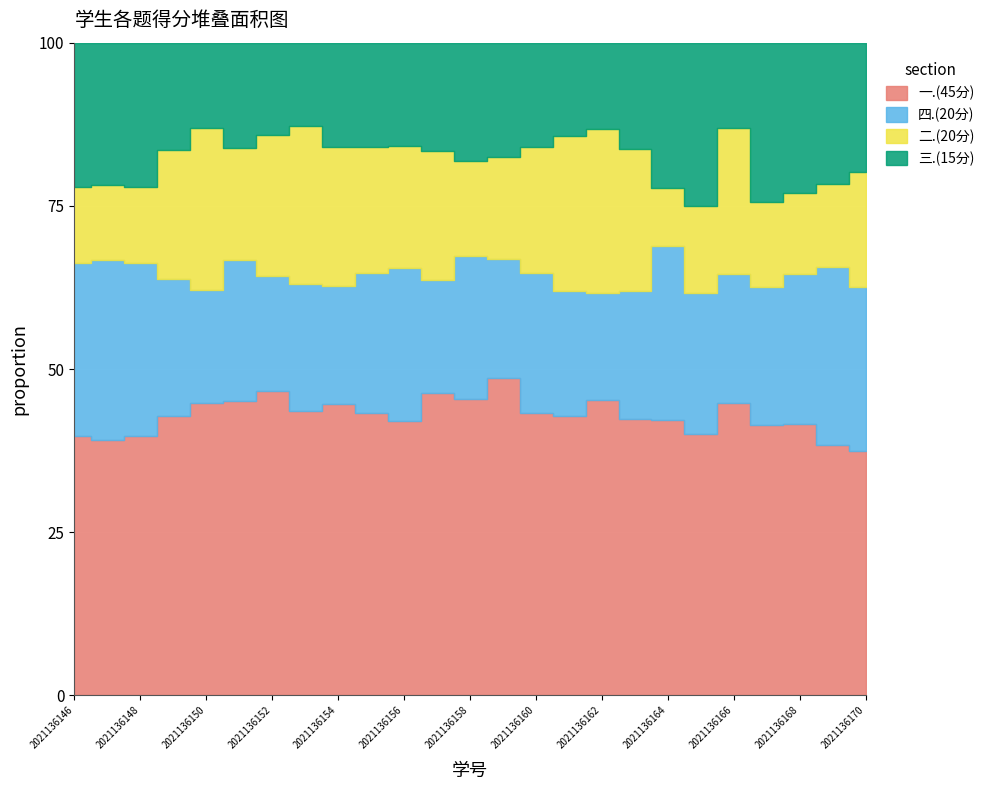

Where is the first local minimum for 二.(20分)?

2021136164